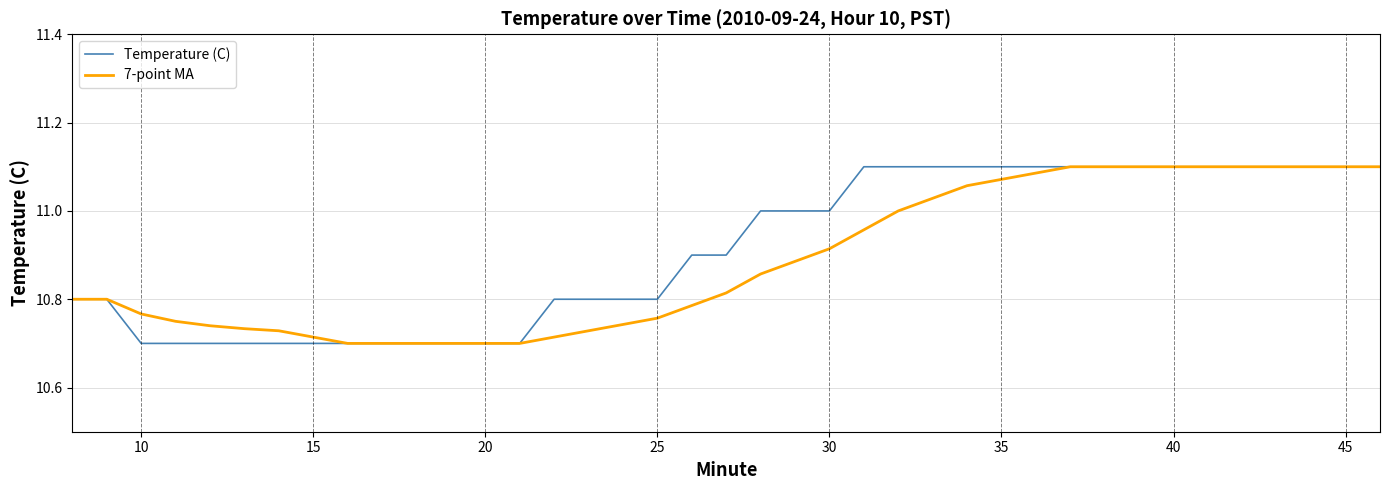

How many intersections are there between 7-point MA and Temperature (C)?

1